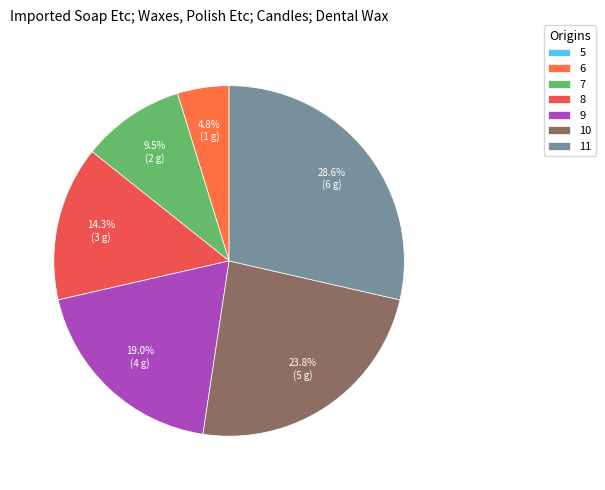

Is 9 the majority of the pie?

No